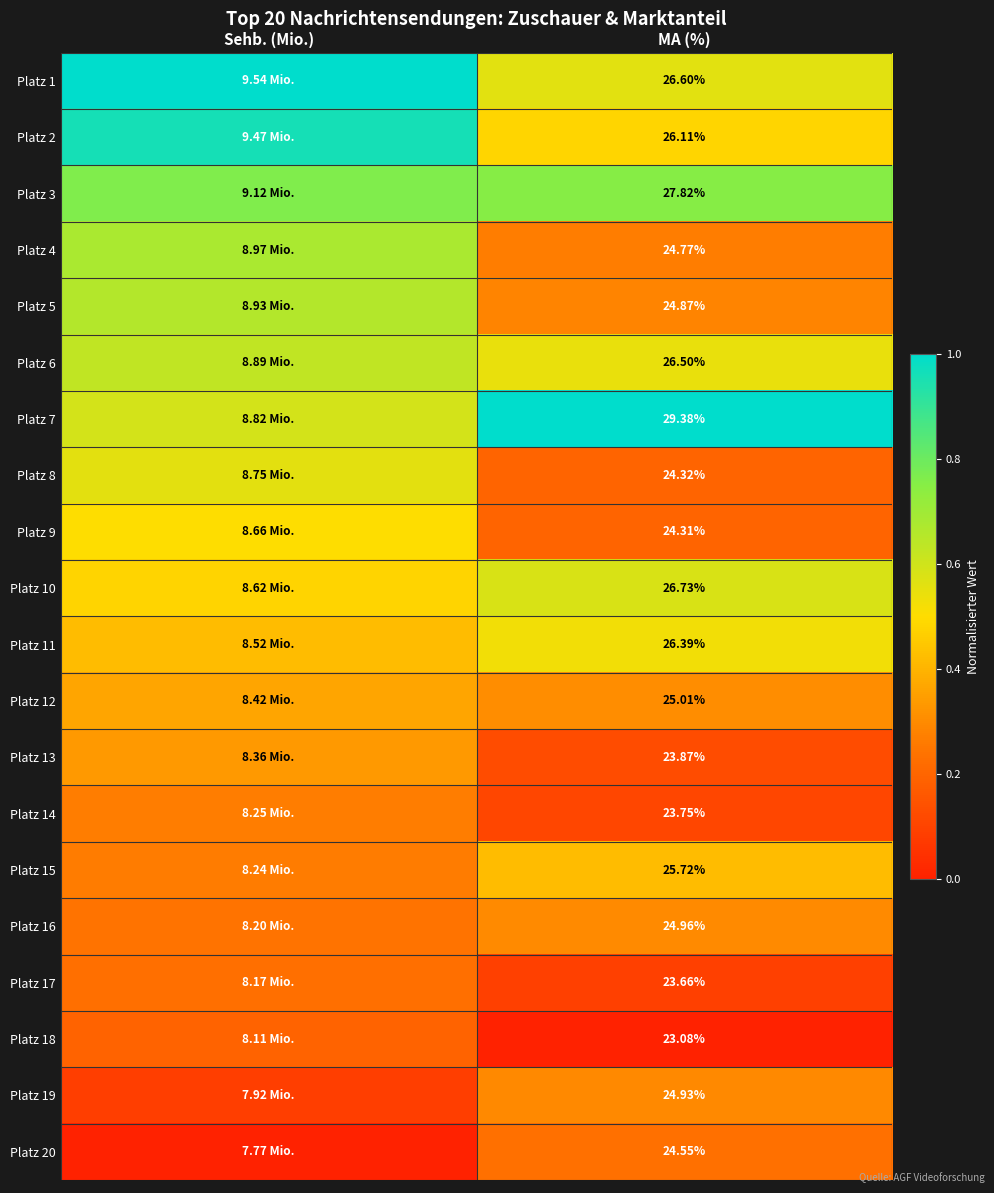

What is the difference between the highest and lowest values at MA (%)?

6.3